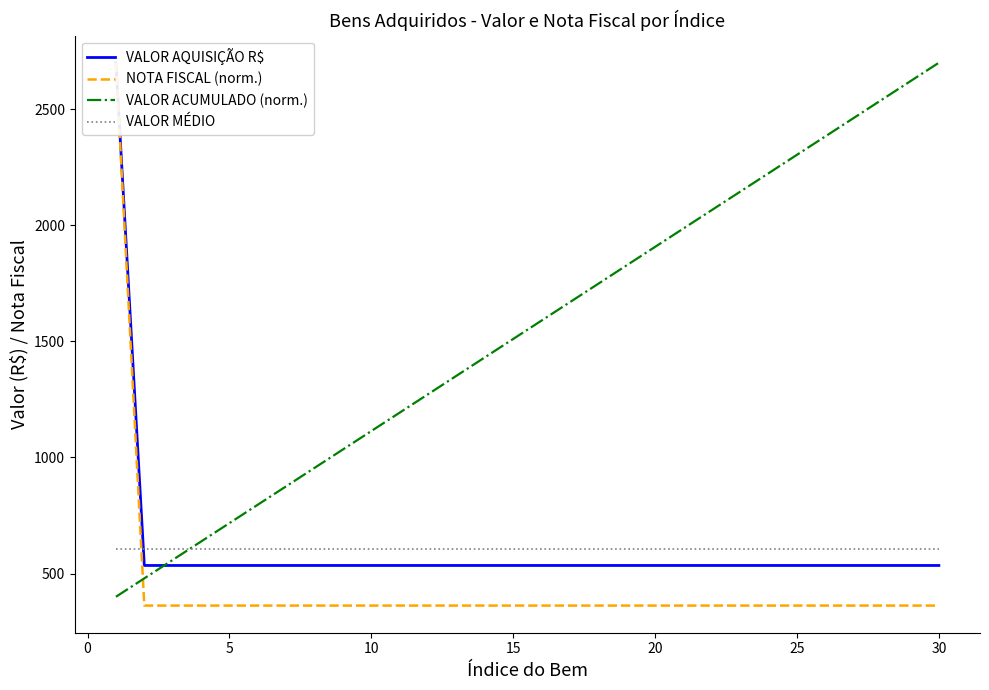

What is the difference between the maximum and minimum values in the VALOR ACUMULADO (norm.) series?

2299.8